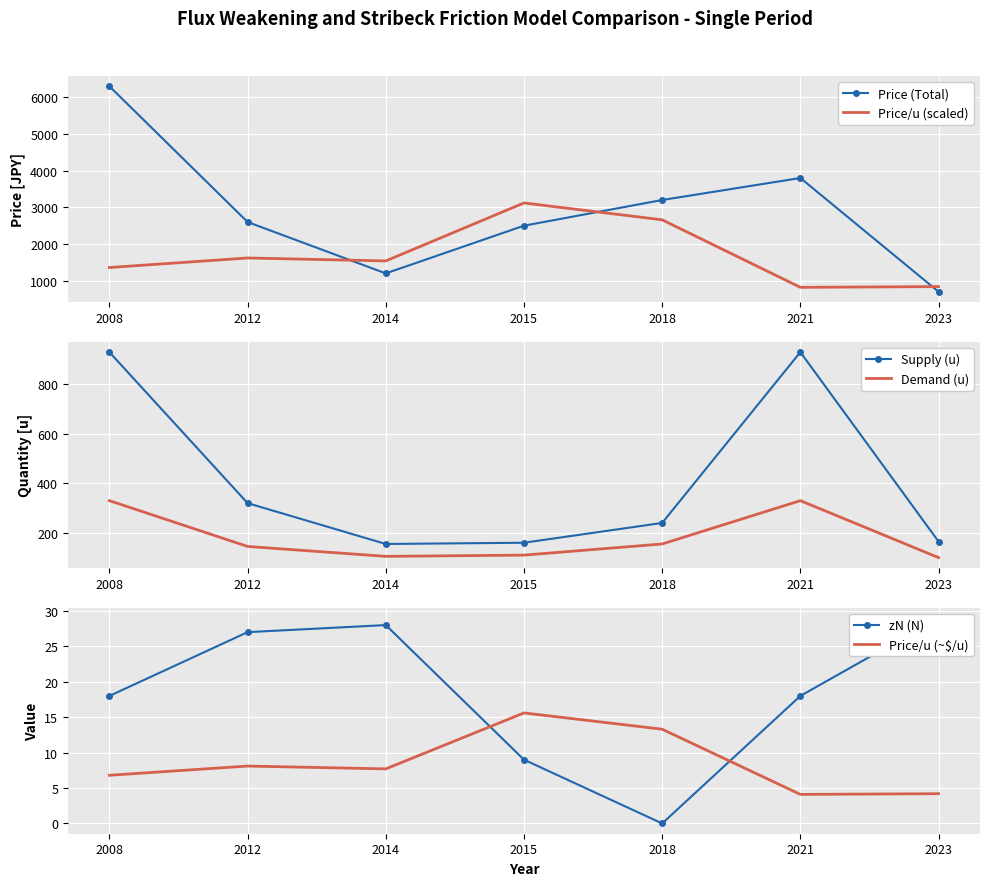

What is the maximum value shown in the chart?

6300.0